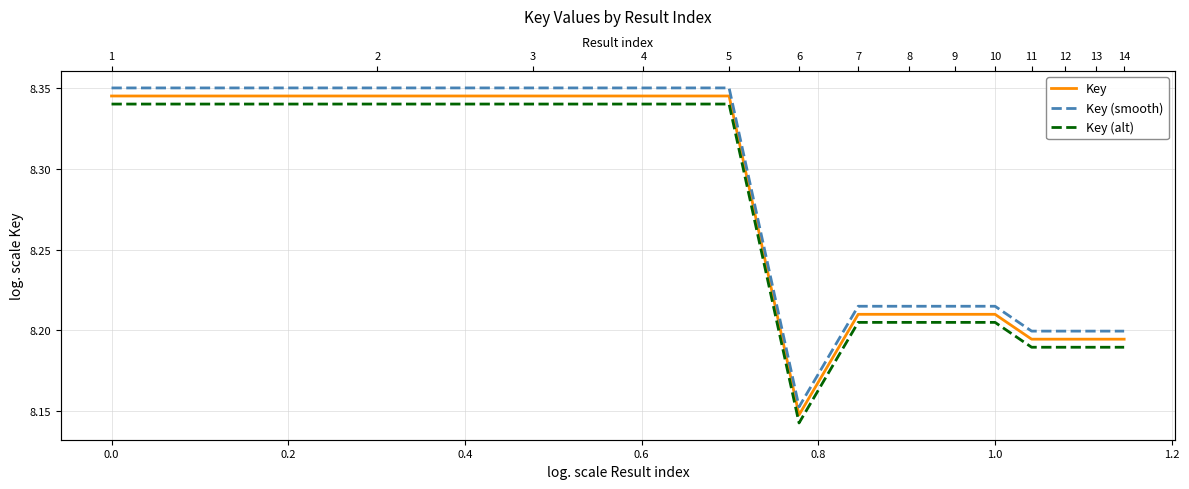

Does the chart display data point markers on the line(s)?

No